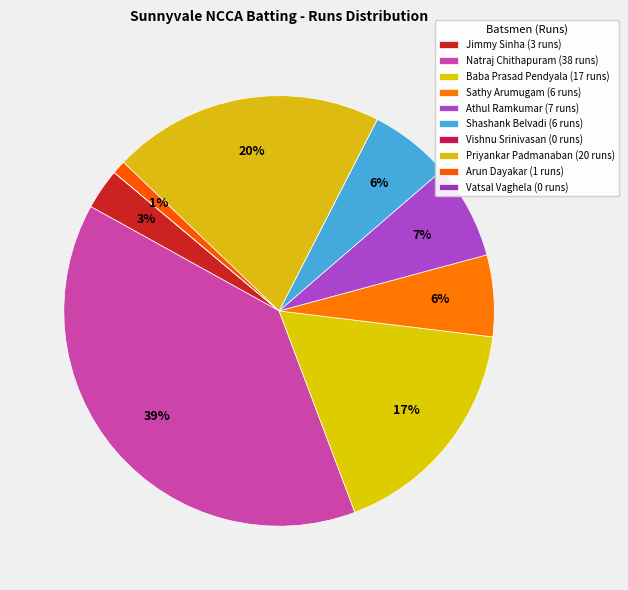

To the nearest percent, what percentage of the pie is Jimmy Sinha?

3%